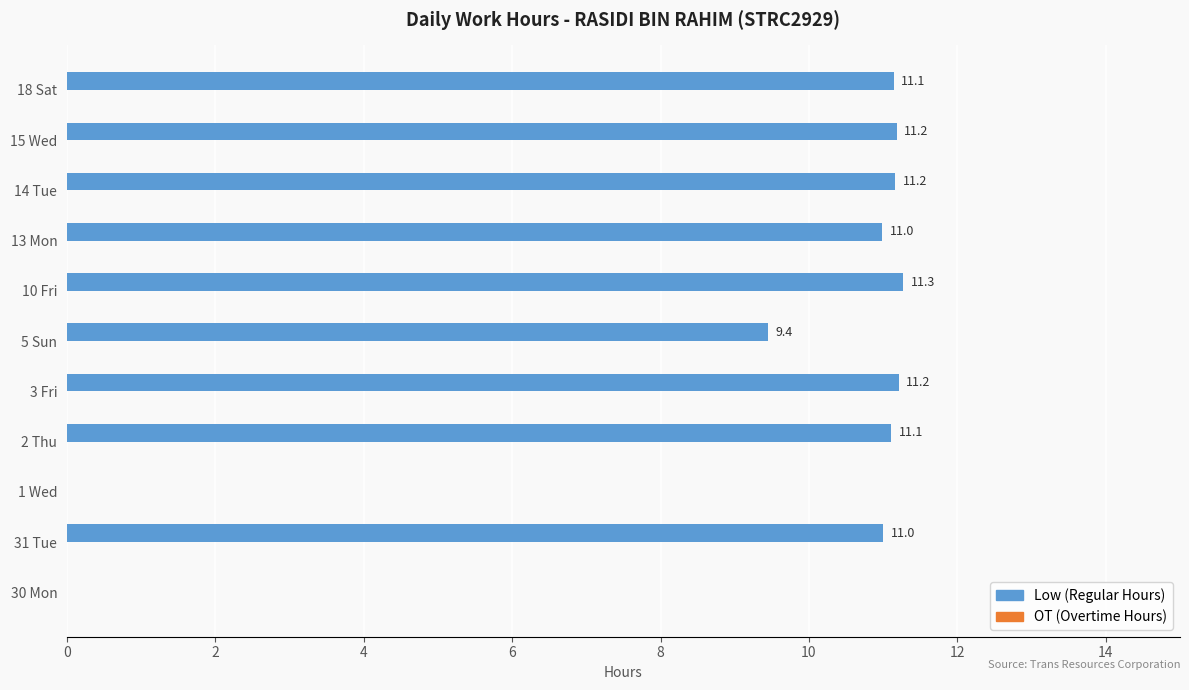

Is it true that the value at 5 Sun is 9.4?

True